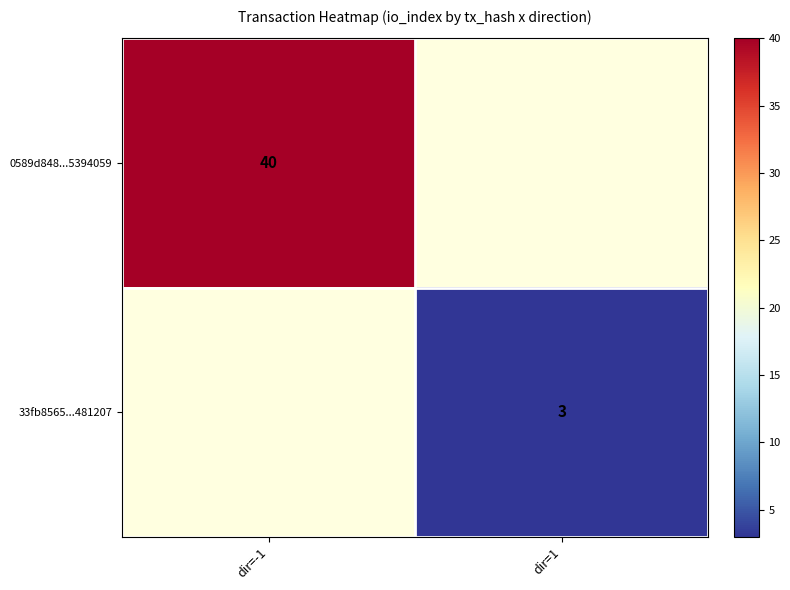

The value of 0589d848...5394059 at dir=-1 is 40. True or false?

True